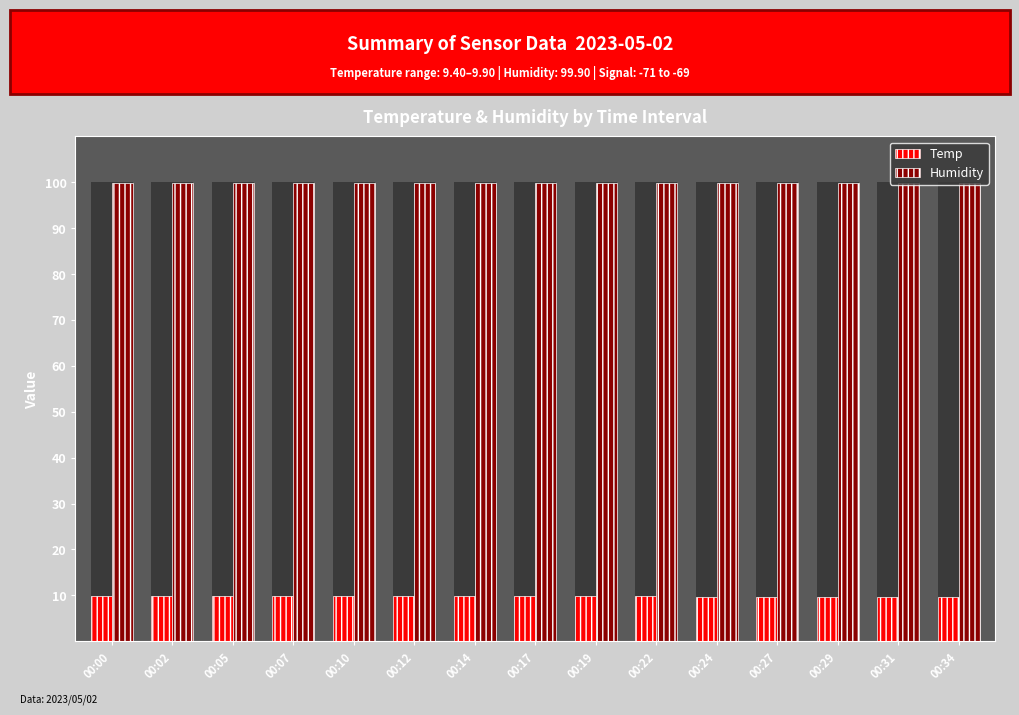

What is the highest value of the Temp series?

9.9